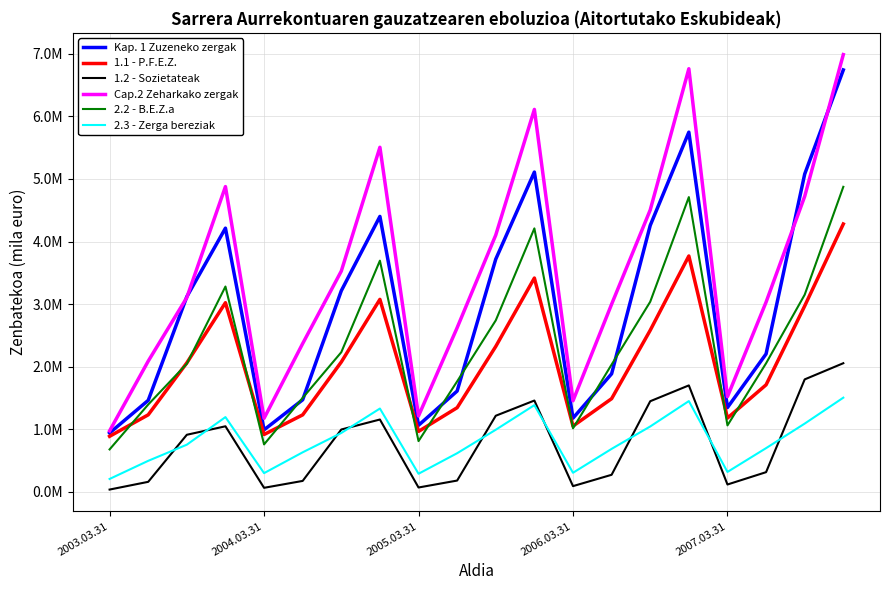

In Kap. 1 Zuzeneko zergak, how many points are higher than both neighbors (excluding endpoints)?

4